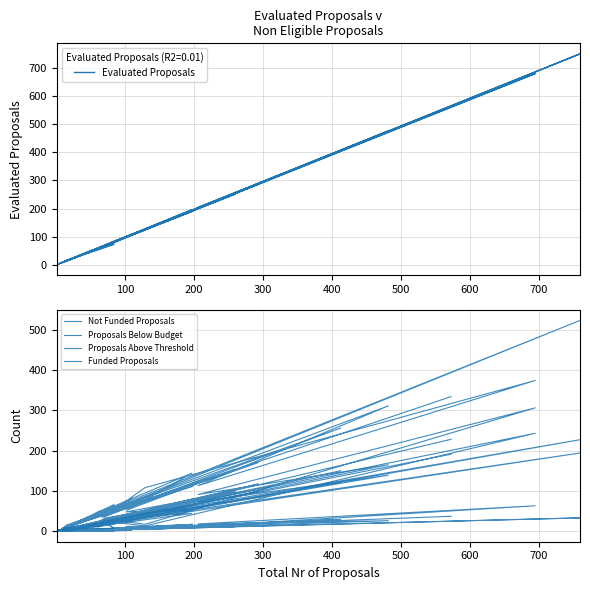

How many lines are shown in the chart?

5